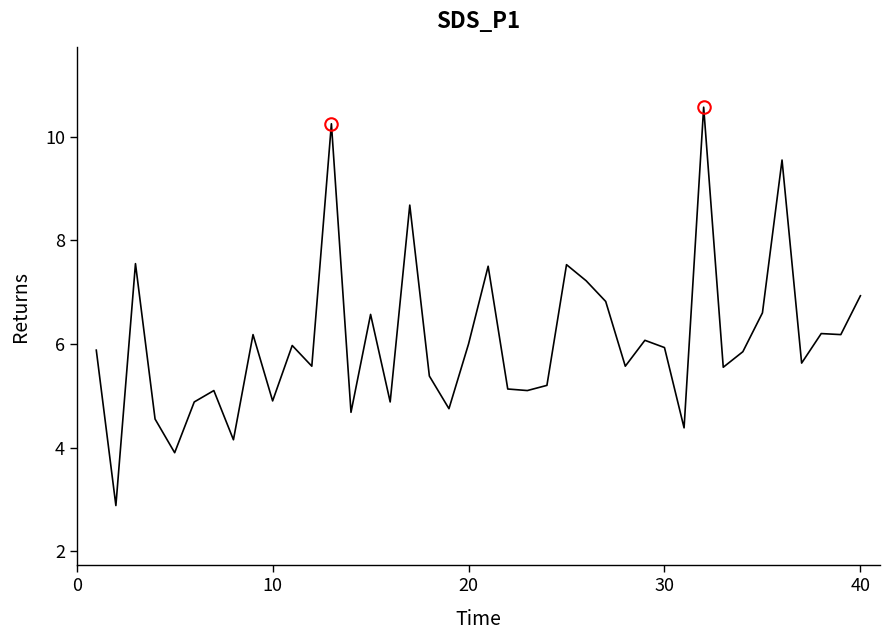

What is the difference between the maximum and minimum values?

7.7